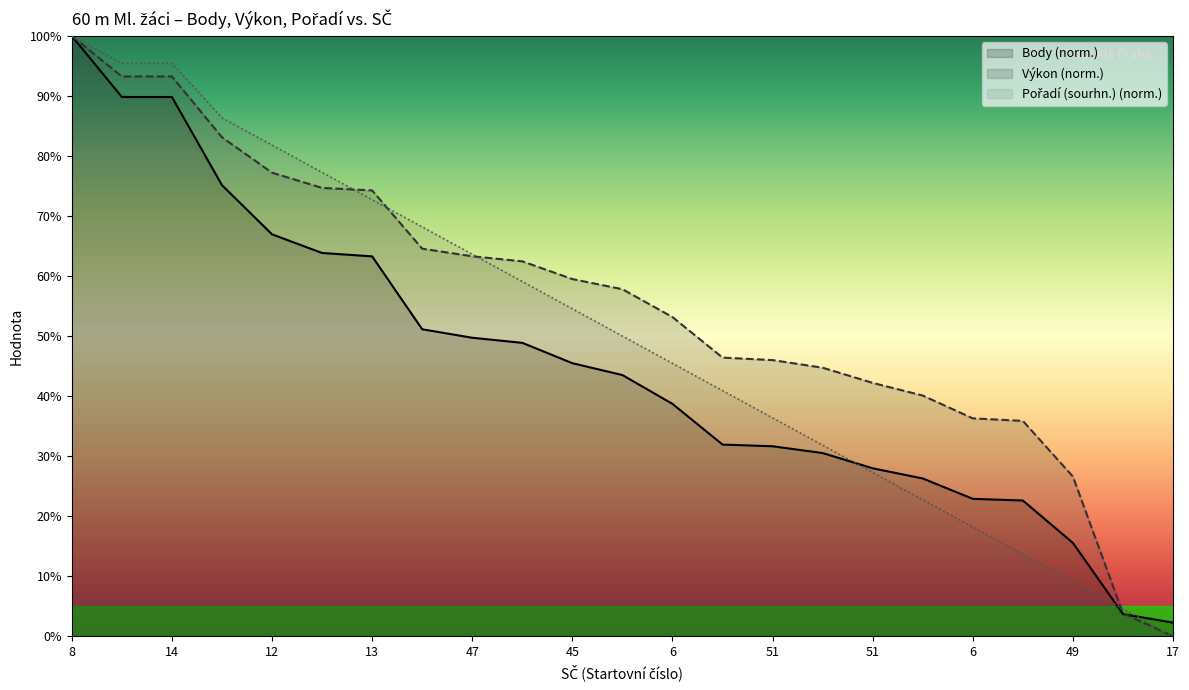

Reading left to right, transcribe all the data shown in this chart.

Body (norm.): 100.0	89.8	89.8	75.1	66.9	63.8	63.3	51.1	49.7	48.9	45.5	43.5	38.7	31.9	31.6	30.5	28.0	26.3	22.9	22.6	15.5	3.7	2.3
Výkon (norm.): 100.0	93.2	93.2	83.1	77.2	74.7	74.3	64.6	63.3	62.4	59.5	57.8	53.2	46.4	46.0	44.7	42.2	40.1	36.3	35.9	26.6	3.8	0.0
Pořadí (sourhn.) (norm.): 100.0	95.5	95.5	86.4	81.8	77.3	72.7	68.2	63.6	59.1	54.5	50.0	45.5	40.9	36.4	31.8	27.3	22.7	18.2	13.6	9.1	4.5	0.0